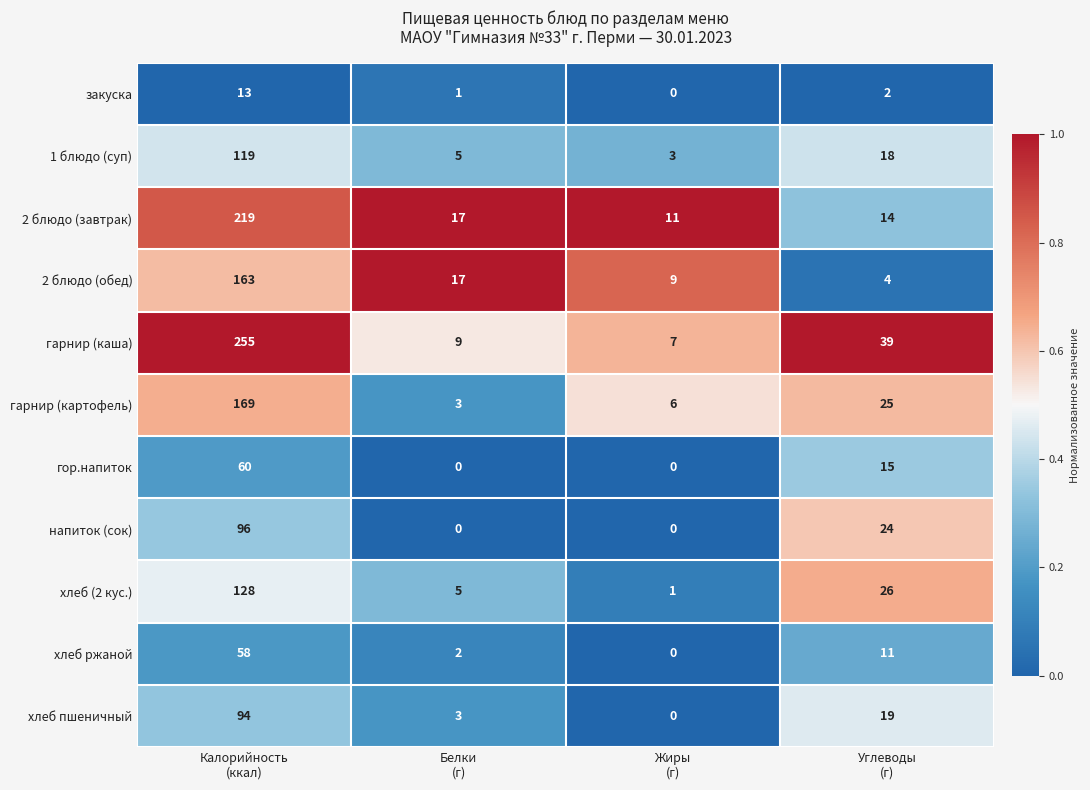

What is the maximum value for хлеб пшеничный?

94